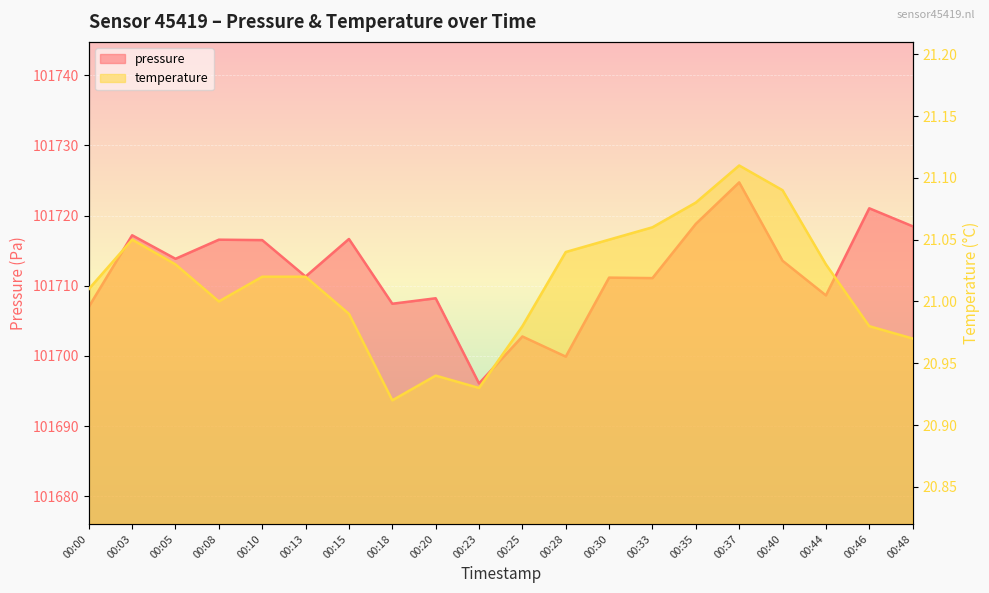

What is the total value across all series at 00:18?

101728.4